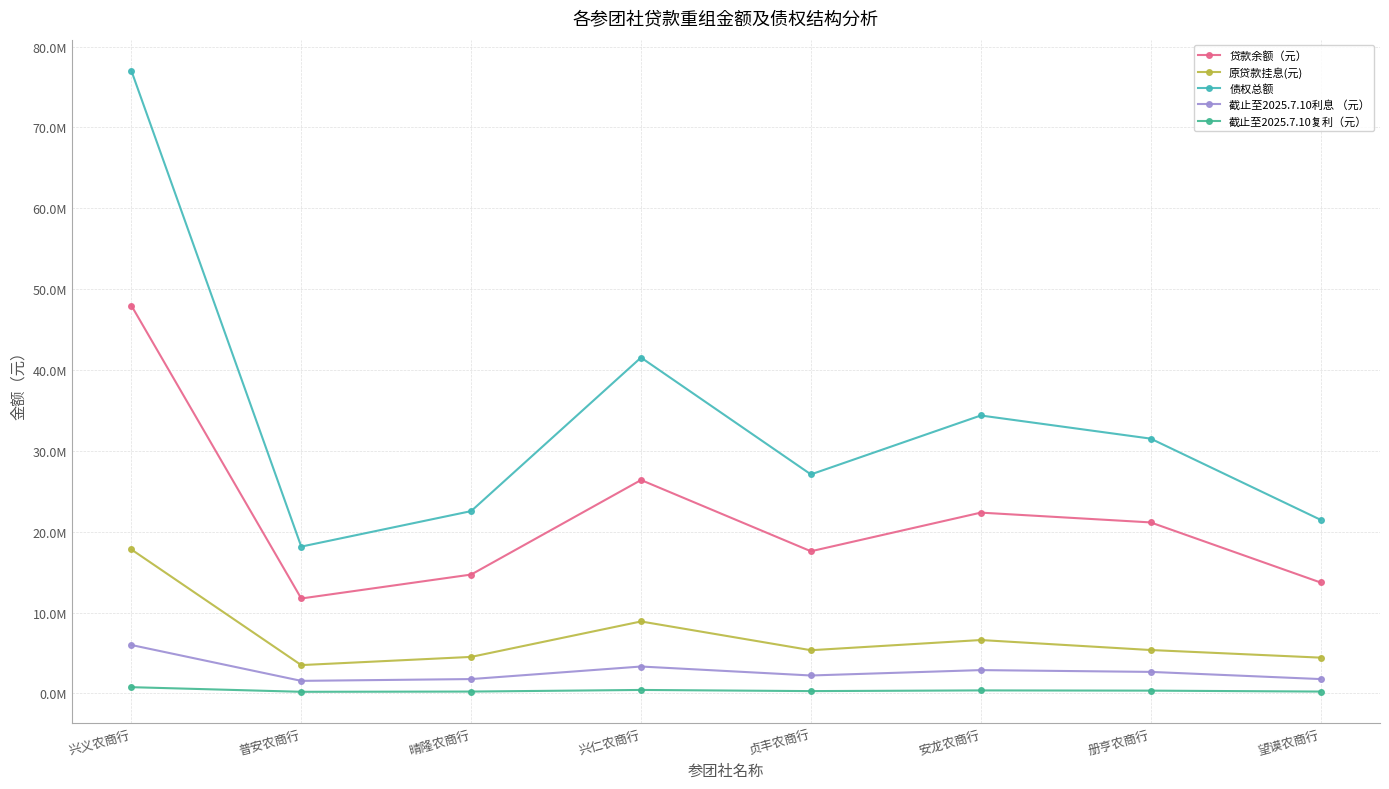

The value of 原贷款挂息(元) at 册亨农商行 is 5366611.9. True or false?

True